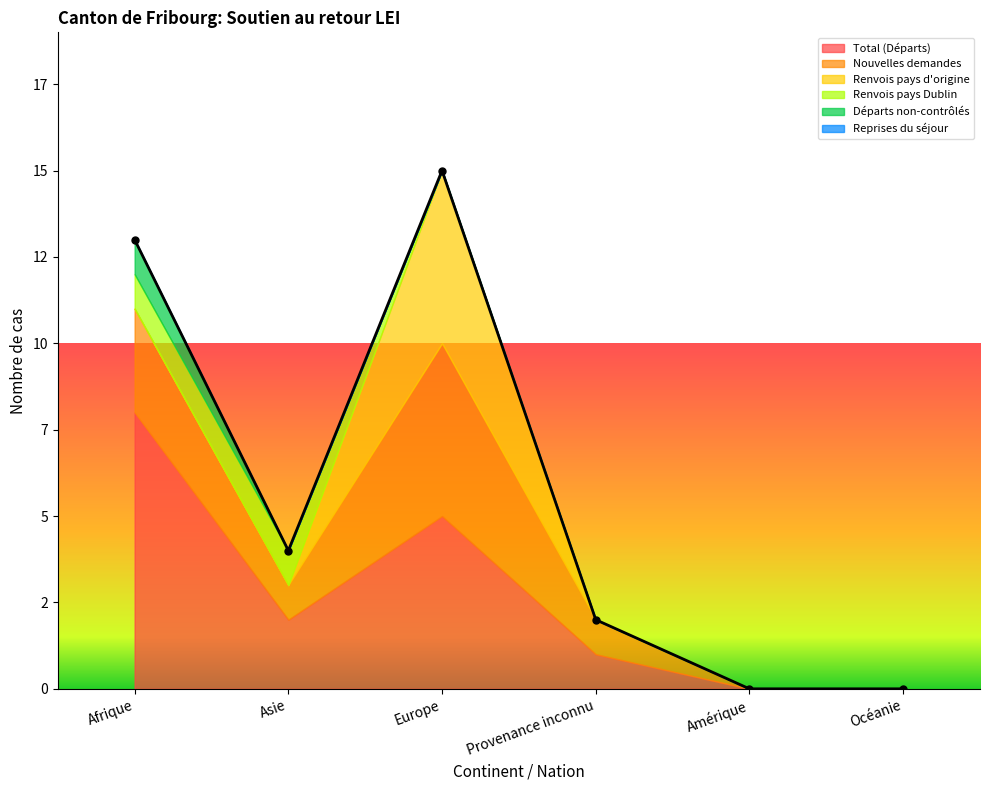

How many data points in Départs non-contrôlés are above 0?

1